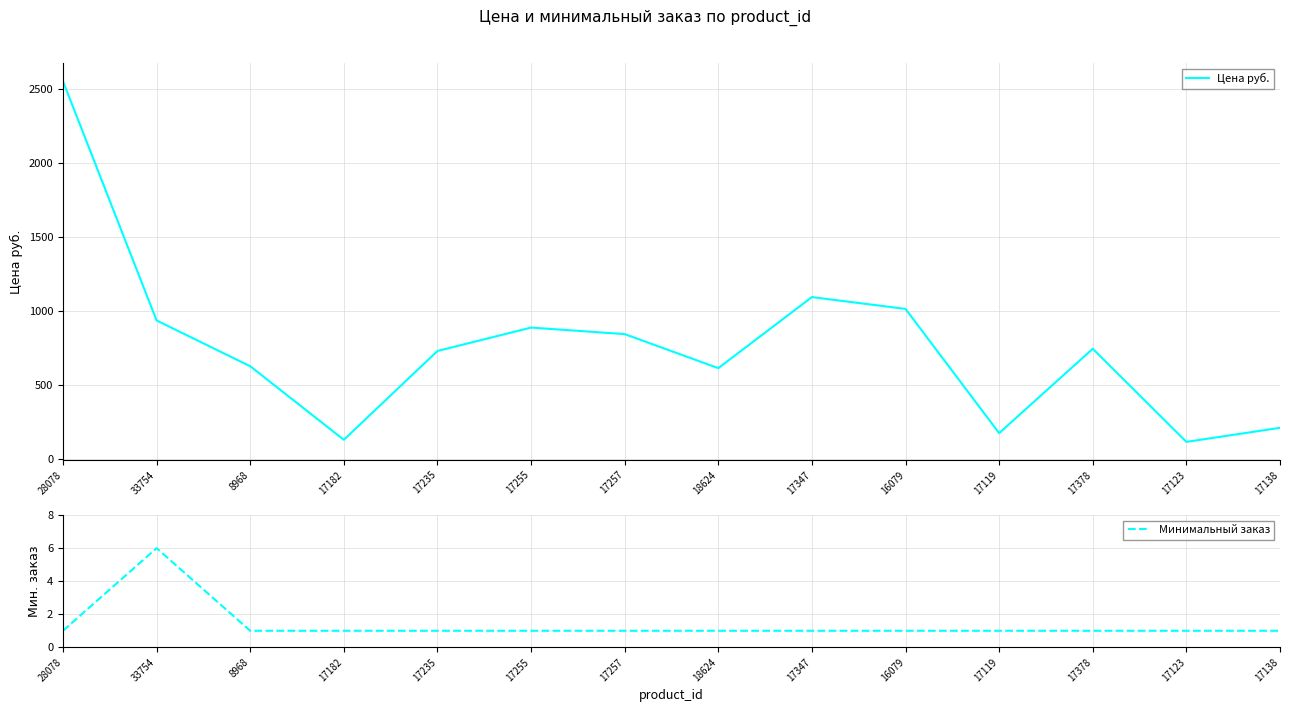

What is the value of the Минимальный заказ point at the 11th from the left?

1